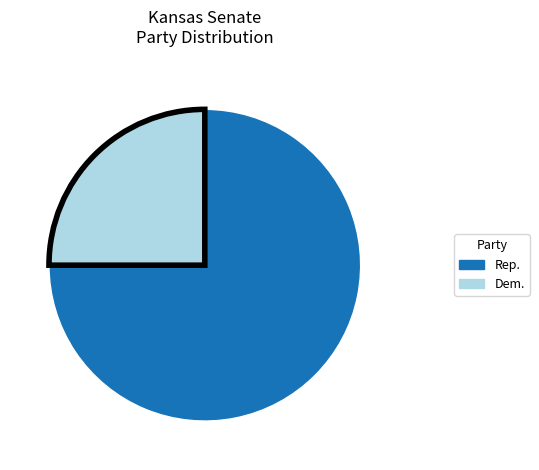

How many slices are in this pie chart?

2